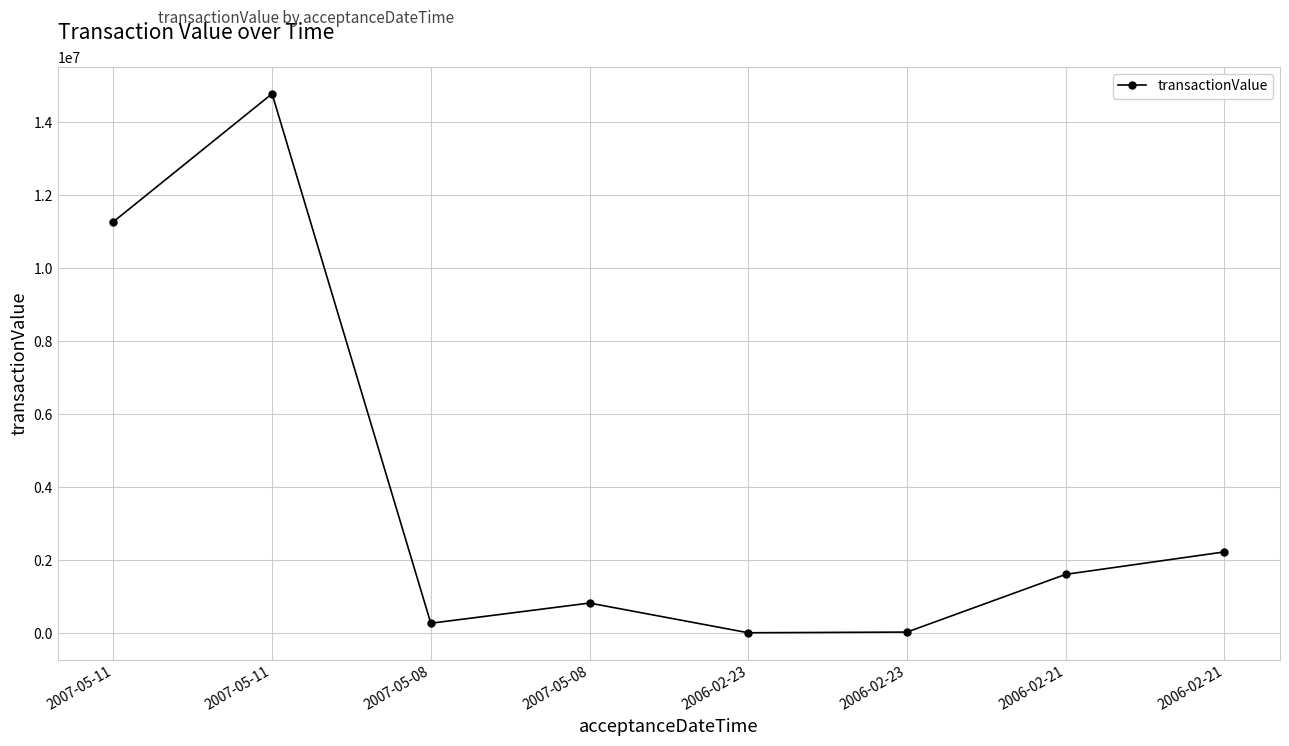

At which category does the data reach its first local valley?

2007-05-08